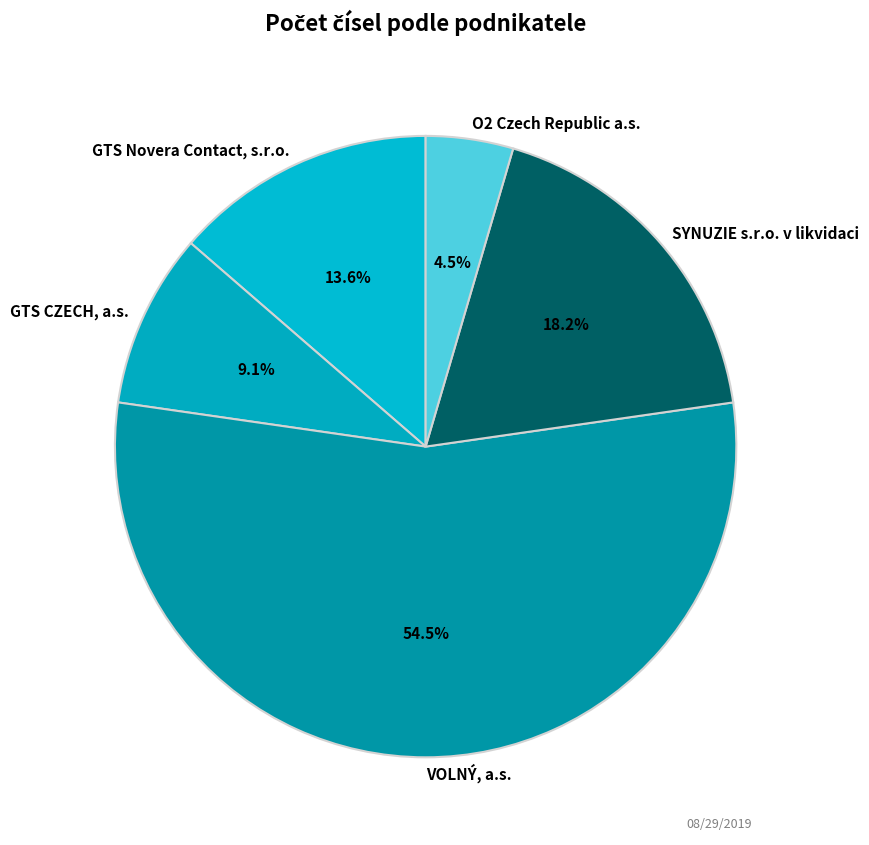

Between VOLNÝ, a.s. and GTS CZECH, a.s., which is larger?

VOLNÝ, a.s.